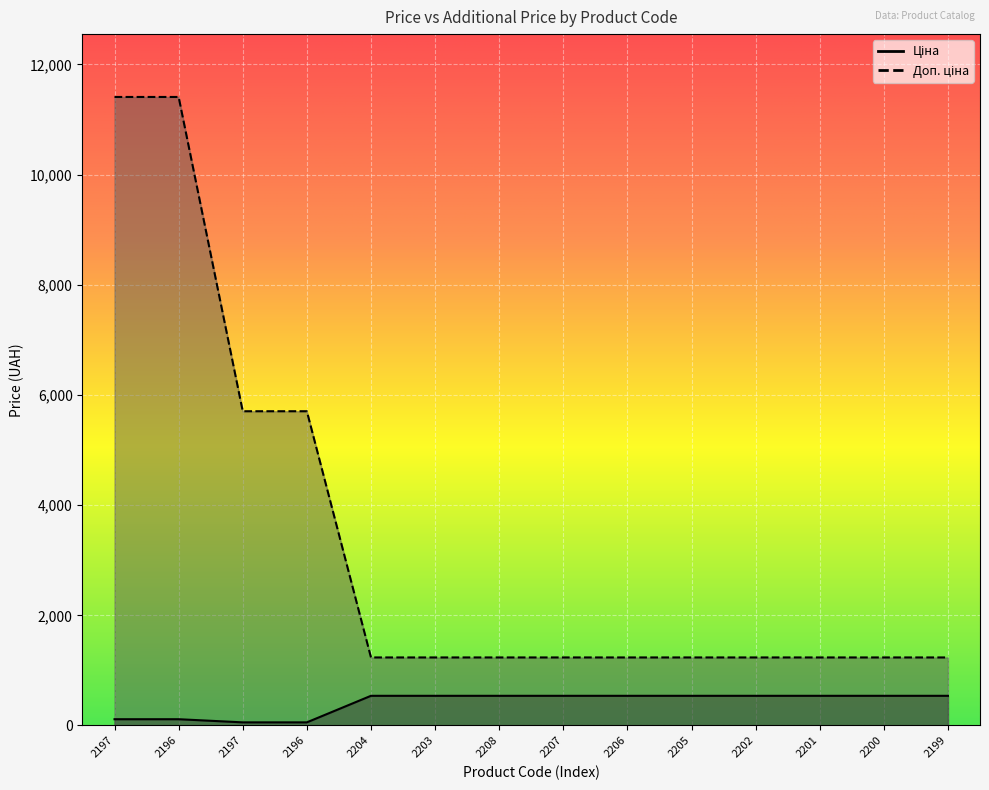

How many values in the Ціна series are below 539?

4